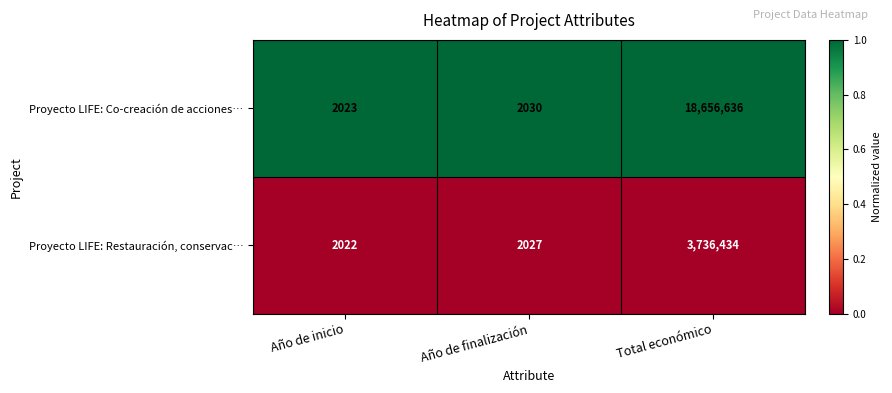

Reading left to right, extract all data points from this chart.

Proyecto LIFE: Co-creación de acciones…: Año de inicio=2023	Año de finalización=2030	Total económico=18656636
Proyecto LIFE: Restauración, conservac…: Año de inicio=2022	Año de finalización=2027	Total económico=3736434